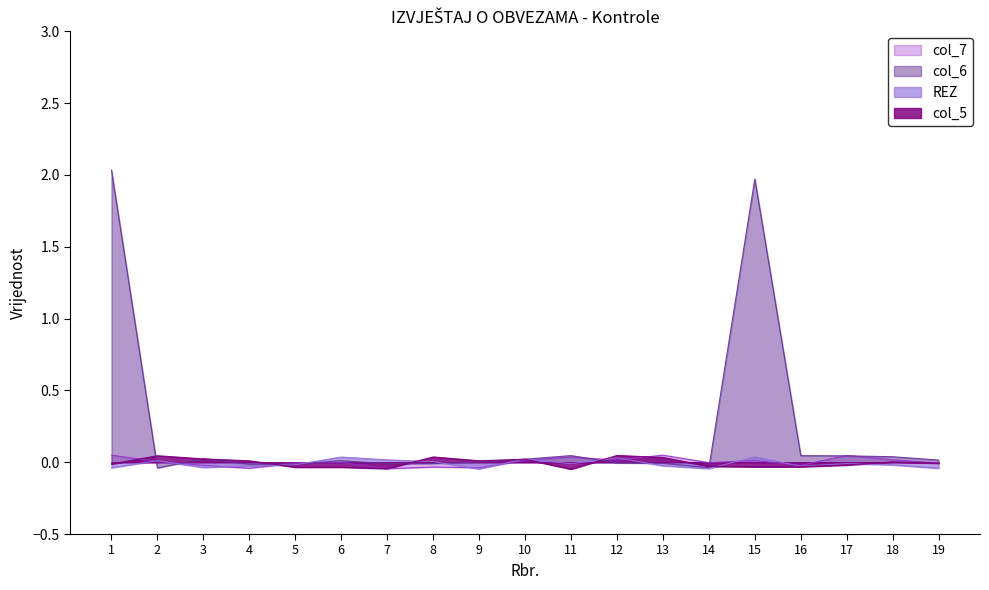

Which series has the largest total across all categories?

col_6